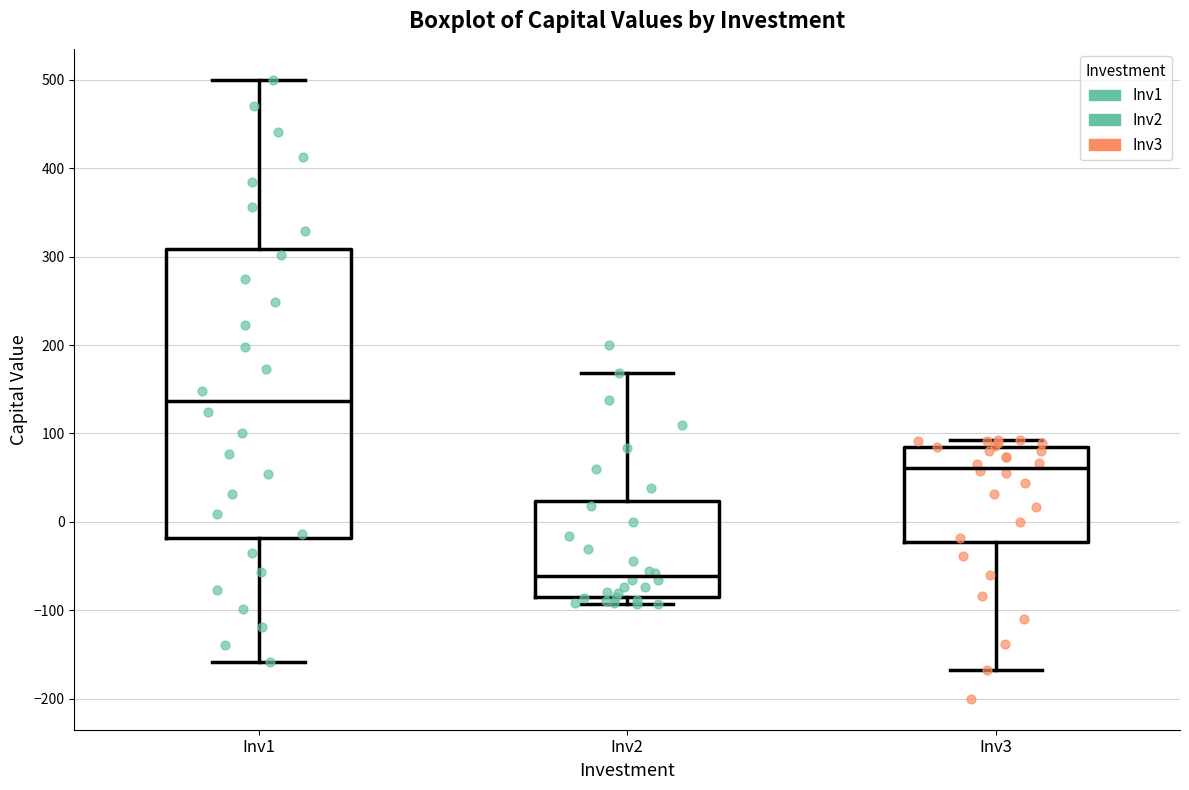

Reading left to right, read every box against the y-axis: the position of its median line, the range the box covers, and the ends of its whiskers. The values are not printed on the chart, so give them approximately, as read against the axis.

Inv1: median 140, box -20 to 310, whiskers -160 to 500
Inv2: median -60, box -90 to 20, whiskers -90 (just below the box's lower edge) to 170
Inv3: median 60, box -20 to 90, whiskers -170 to 90 (just above the box's upper edge)